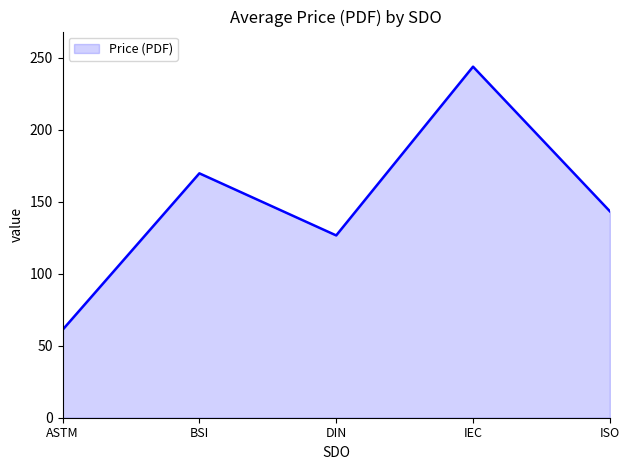

The chart shows a value of 61.0 at ASTM. True or false?

True